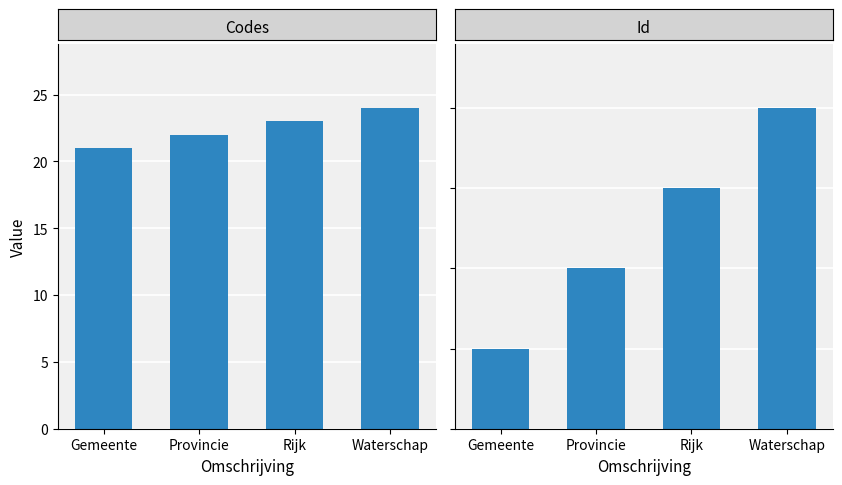

Count the number of data series in this chart.

2